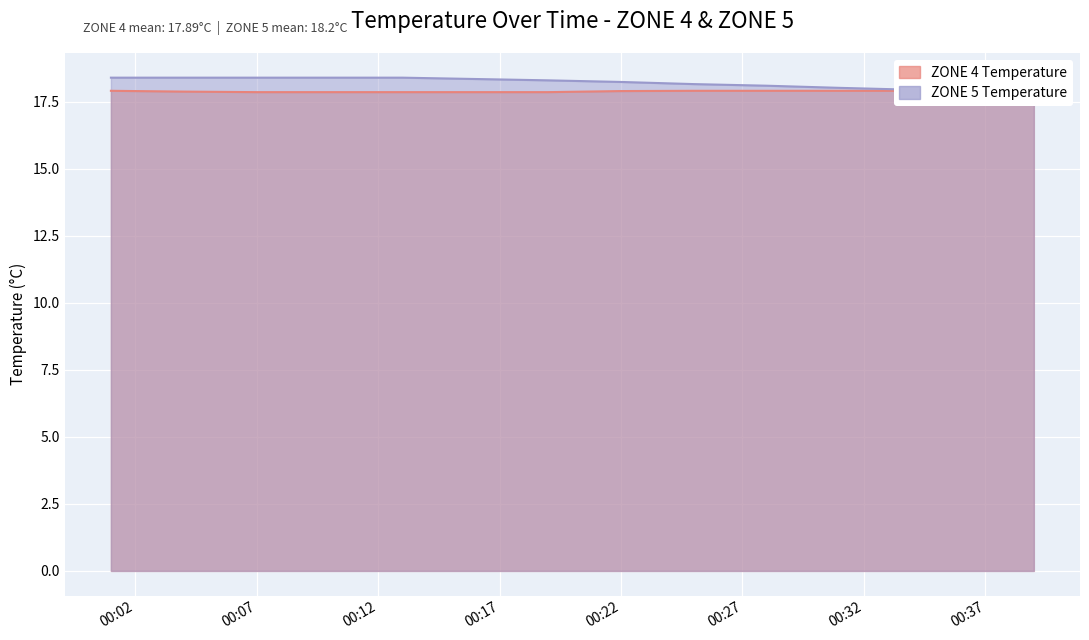

Rank the series by their average value, from lowest to highest.

ZONE 4 Temperature, ZONE 5 Temperature